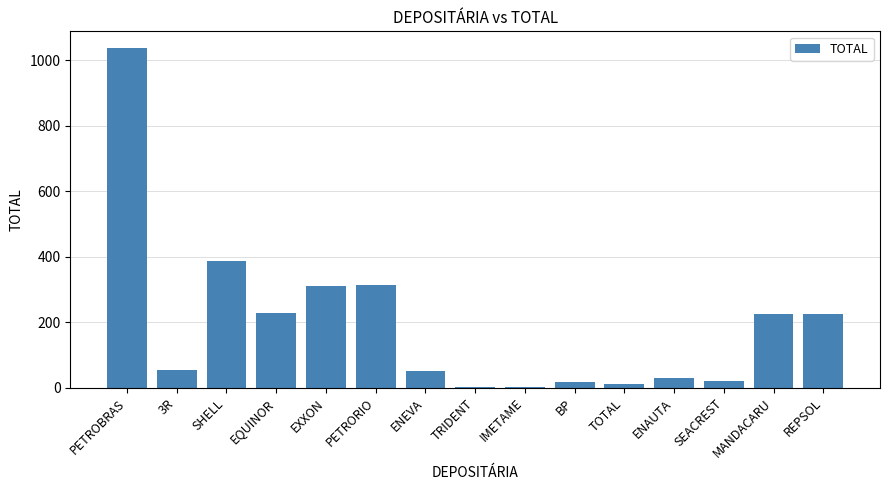

What is the change in value from EQUINOR to ENAUTA?

-197